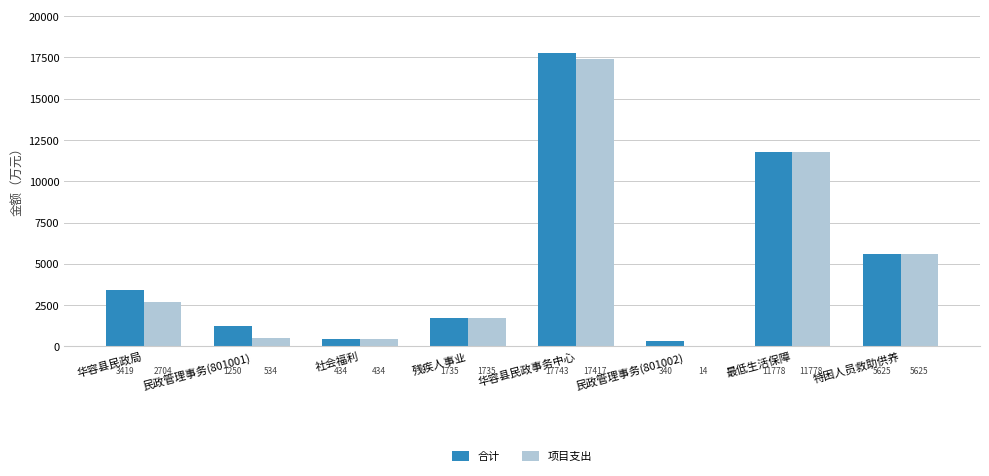

Is the value of 项目支出 at 华容县民政局 greater than the value of 合计 at 民政管理事务(801002)?

Yes